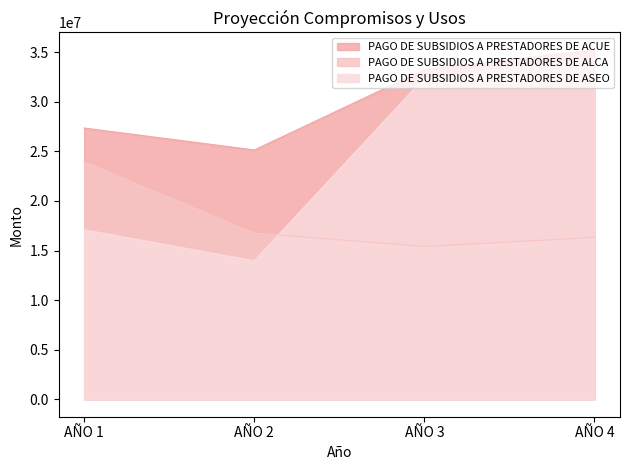

How many lines are shown in the chart?

3